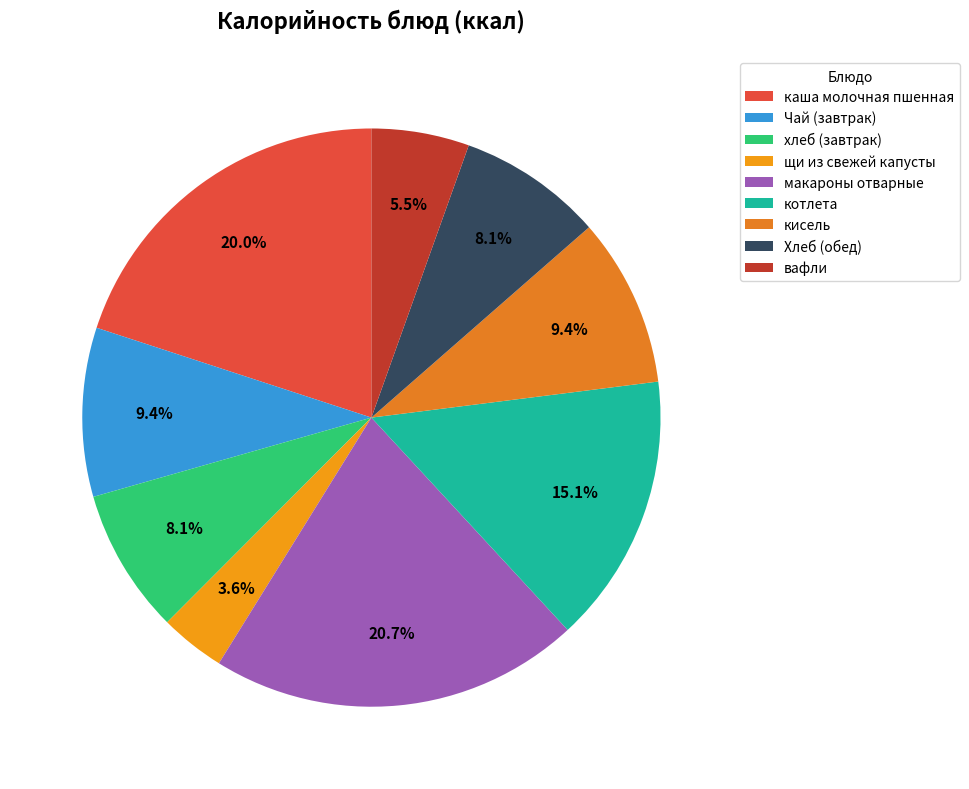

Does хлеб (завтрак) represent more than half of the total?

No